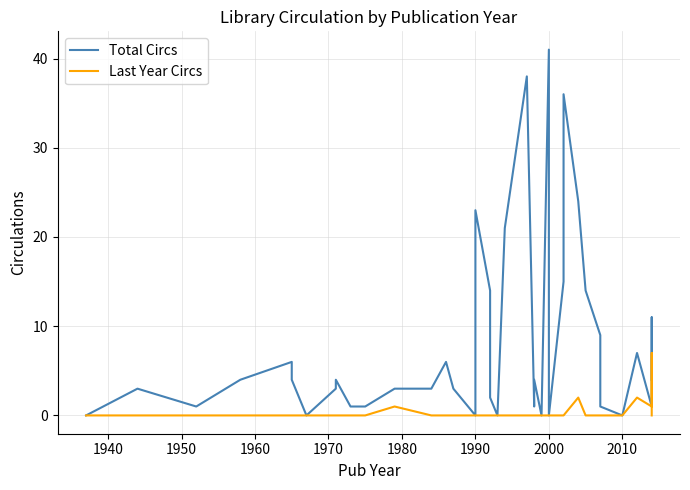

True or false: Total Circs and Last Year Circs cross at least once.

False